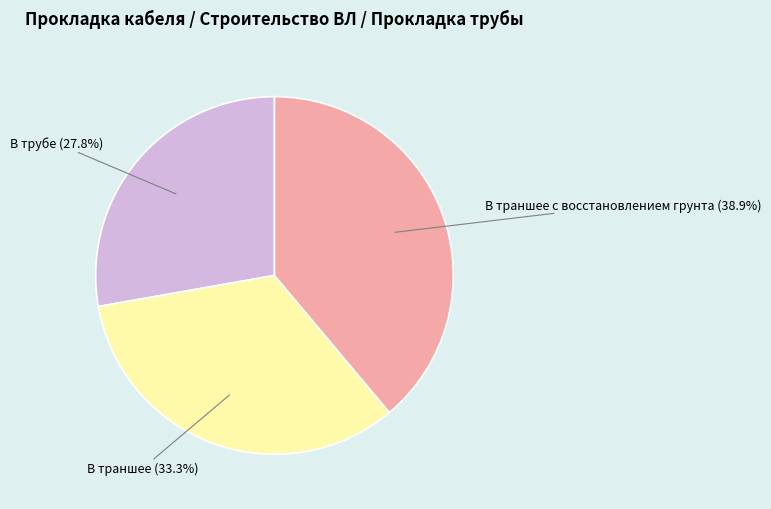

Does any single category account for the majority?

No